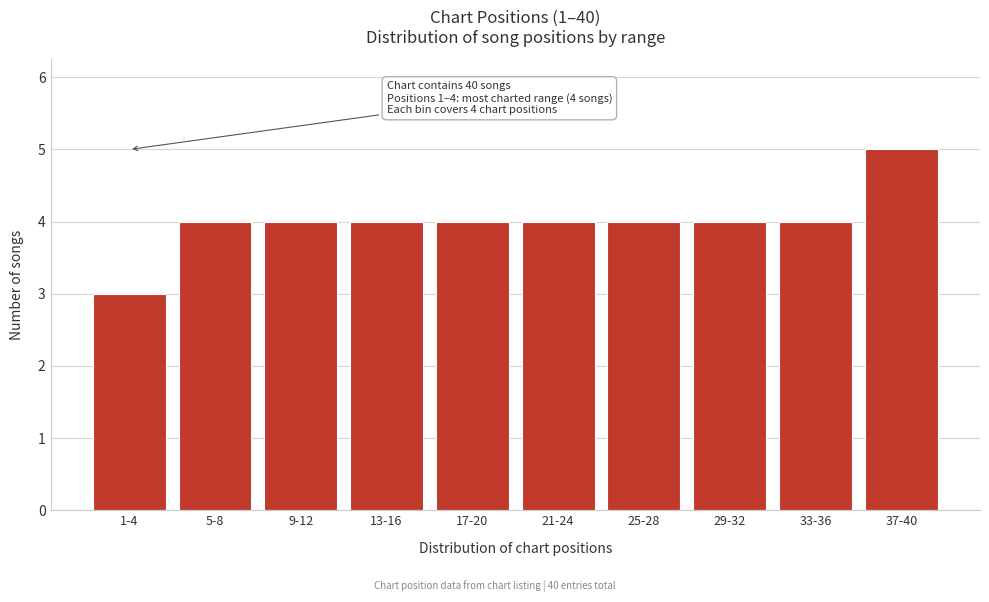

Reading left to right, what are all the values shown in this chart?

3	4	4	4	4	4	4	4	4	5